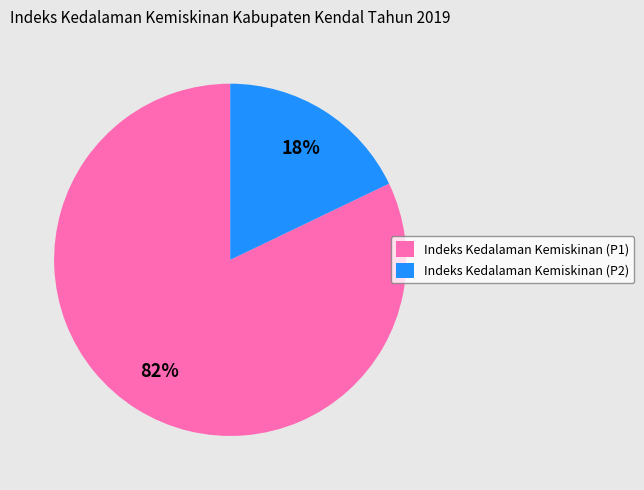

To the nearest percent, what is the difference between the largest and smallest slice percentages?

64%